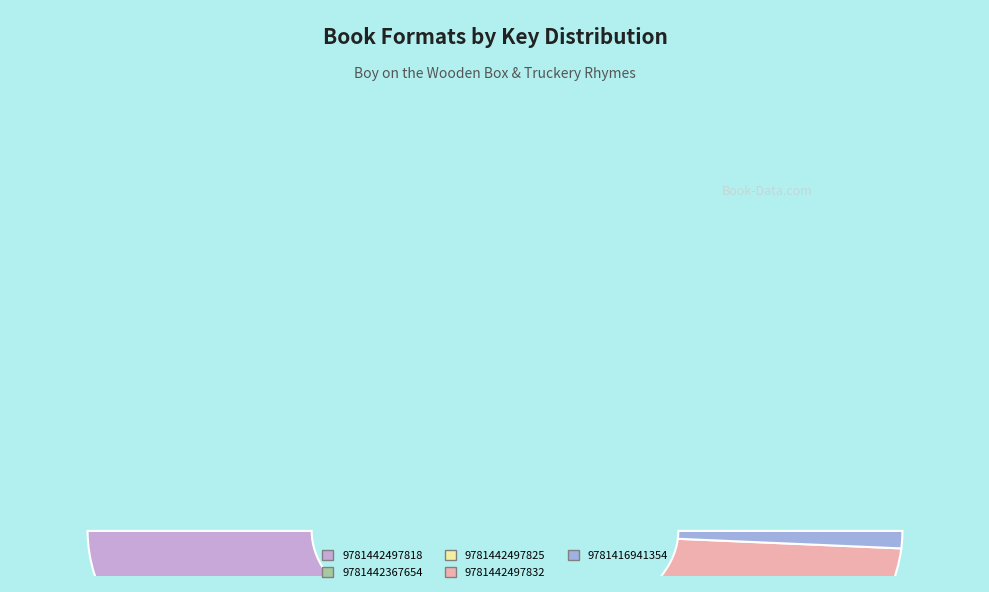

Is there a majority slice in this chart?

No